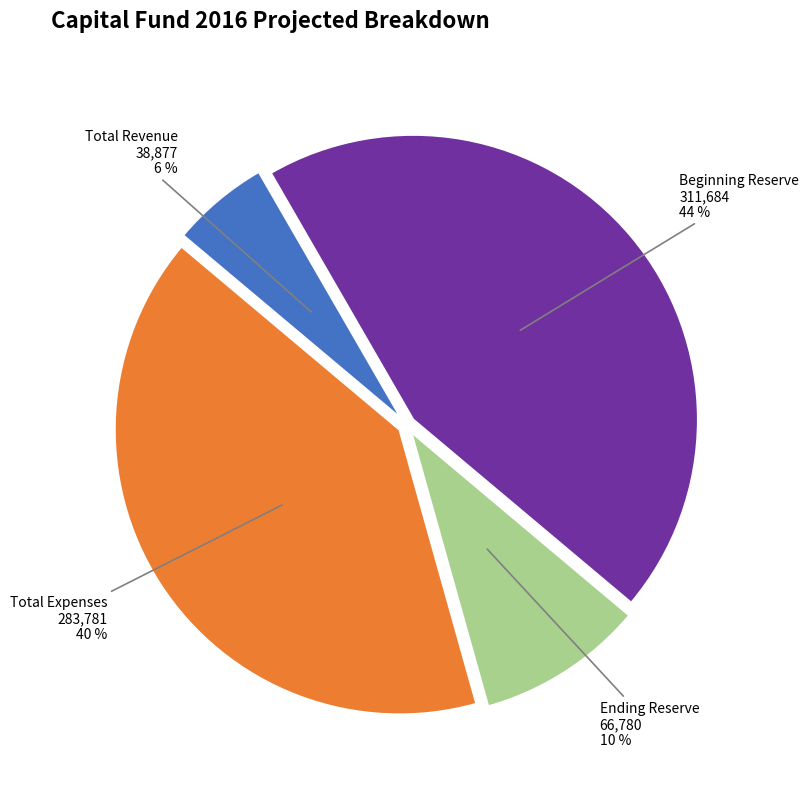

Is there a majority slice in this chart?

No